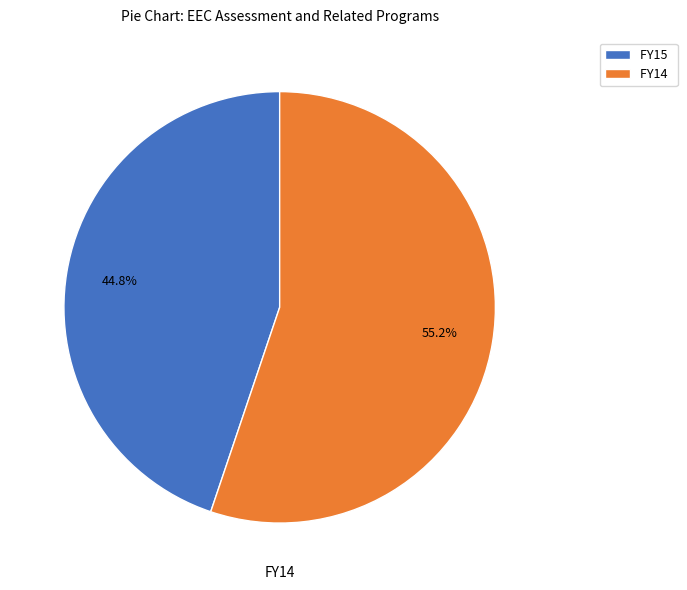

The FY15 slice represents 34% of the pie. True or false?

False